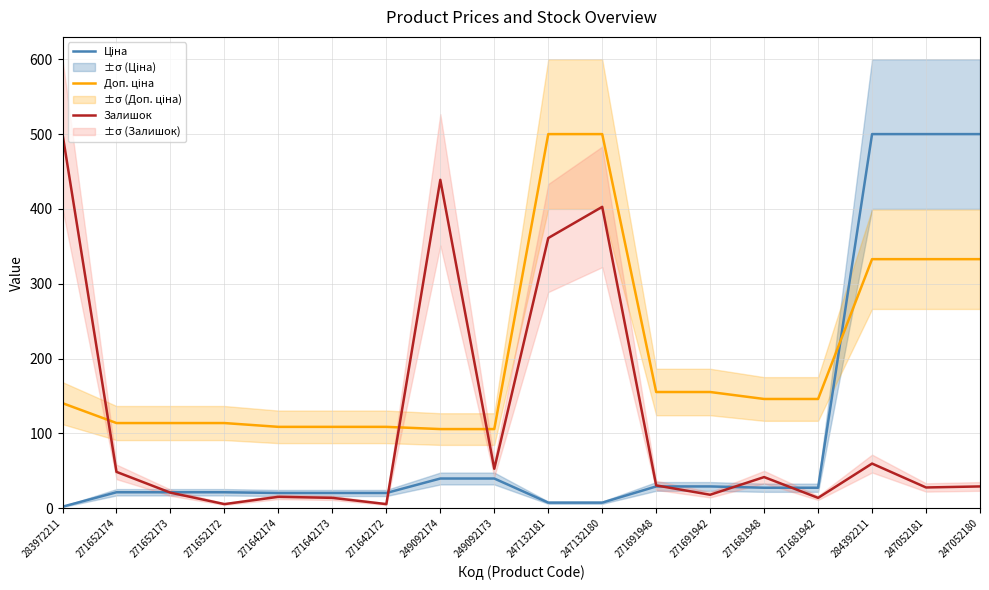

What is the difference between the maximum and minimum values in the Залишок series?

494.4